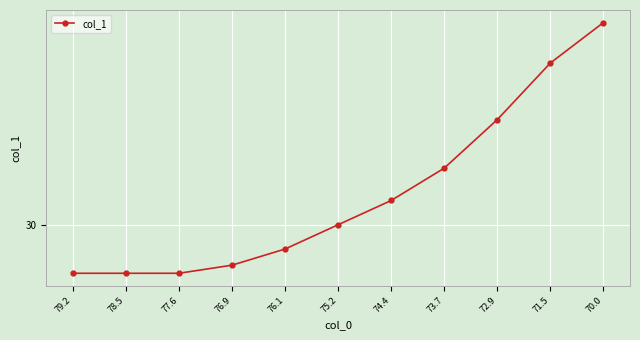

Is this an area chart (filled region under the line)?

No